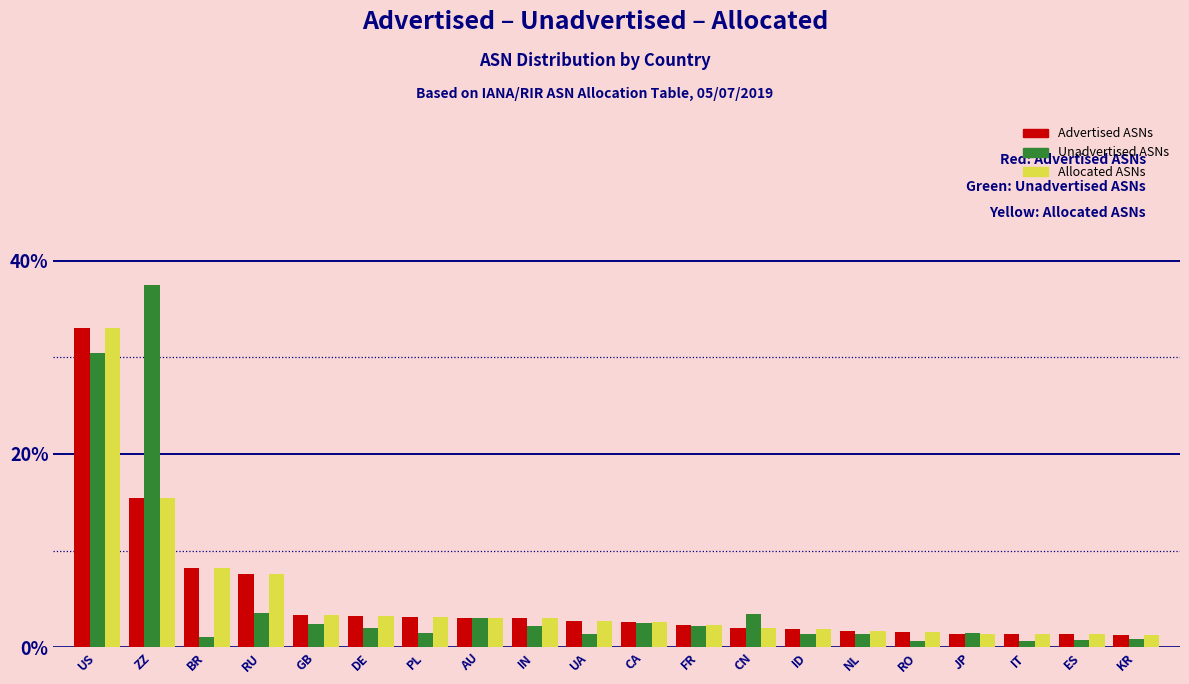

What is the difference between the maximum and second lowest values in the Allocated ASNs series?

31.7